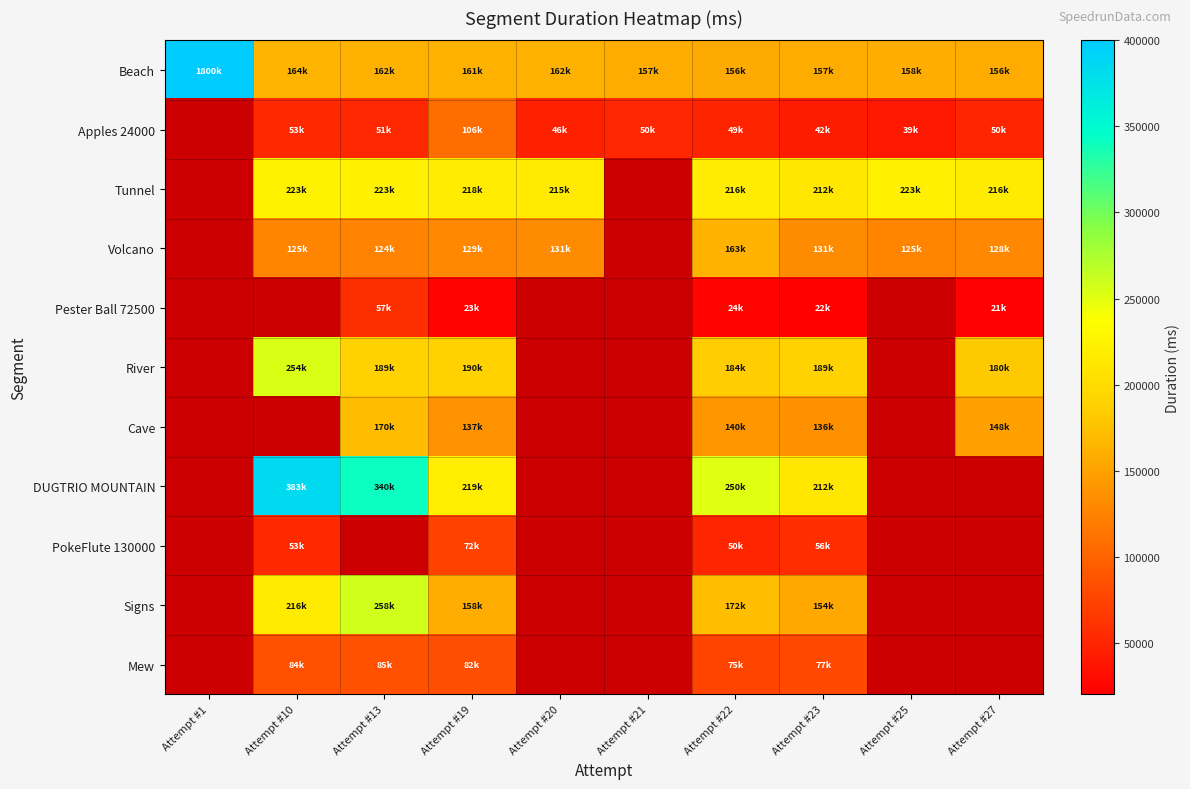

Between Attempt #27 and Attempt #1, which is larger?

Attempt #1